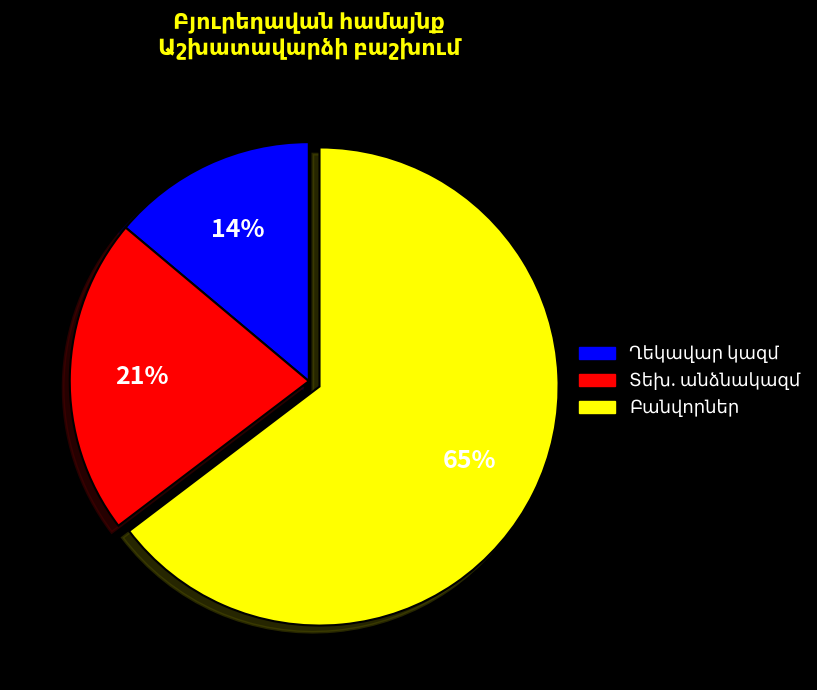

To the nearest percent, what is the average slice percentage?

33%